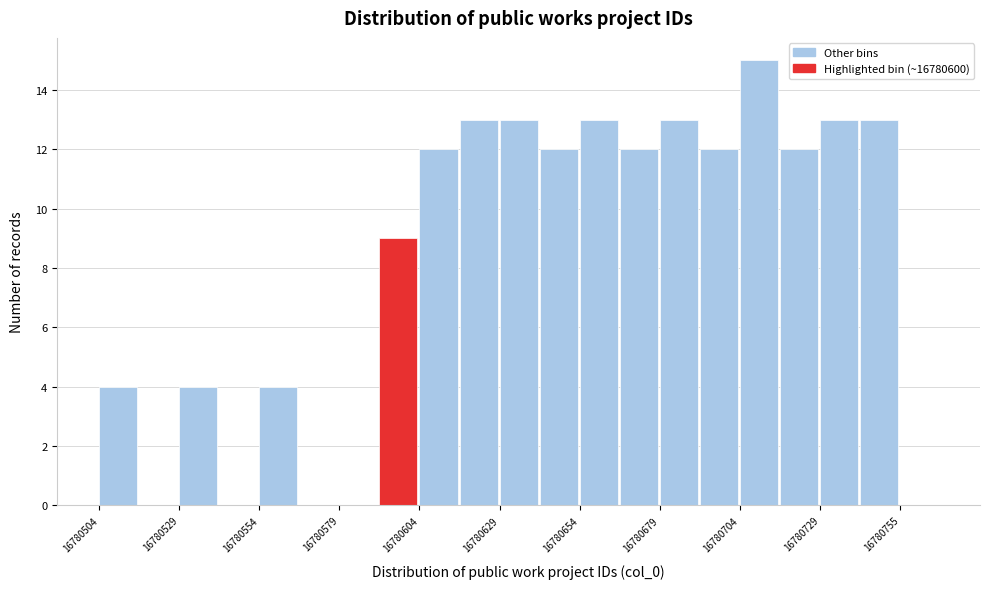

Read against the x-axis, roughly where is the centre of the tallest bar?

16780710